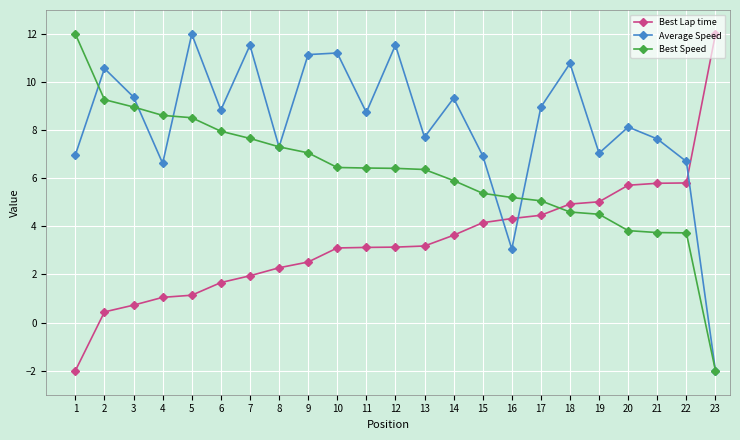

List the series in order of their overall mean, lowest first.

Best Lap time, Best Speed, Average Speed